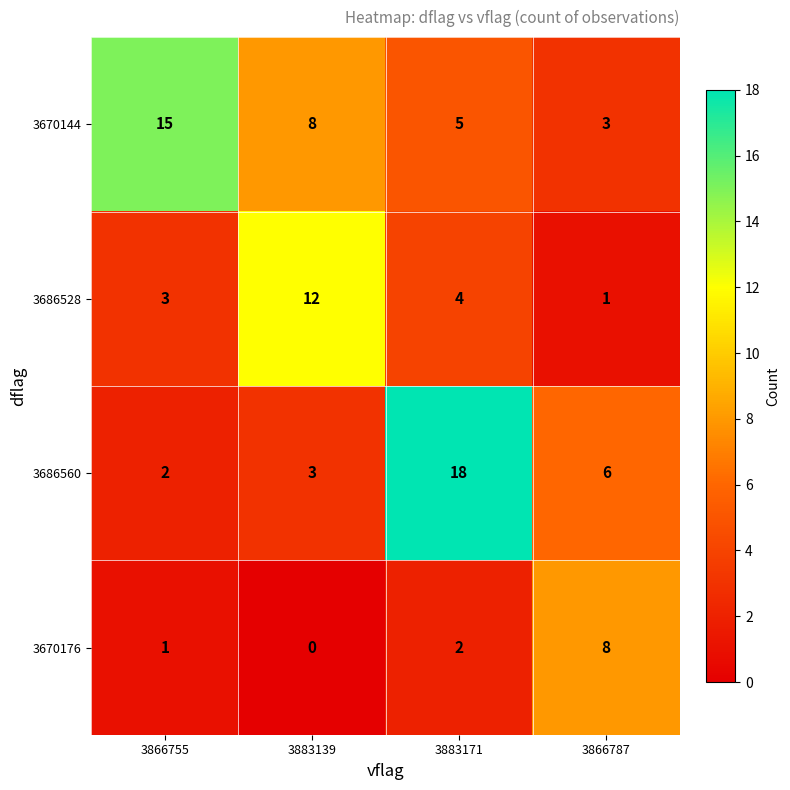

Is it true that 3686528 equals 6 at 3883139?

False